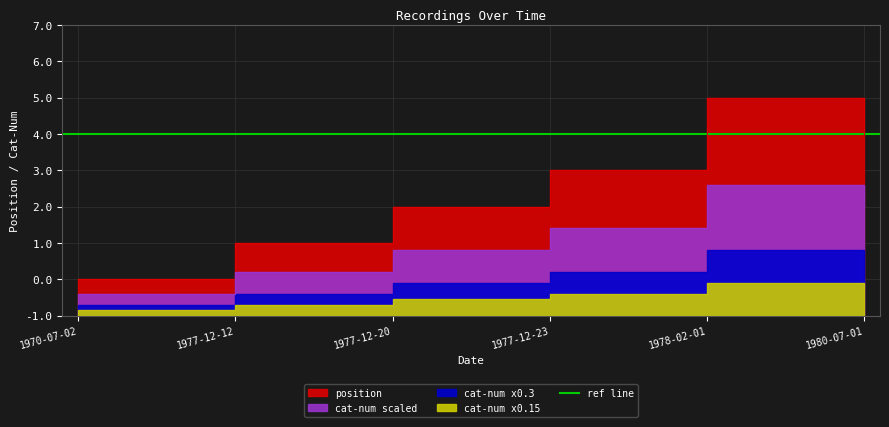

How many lines are shown in the chart?

1